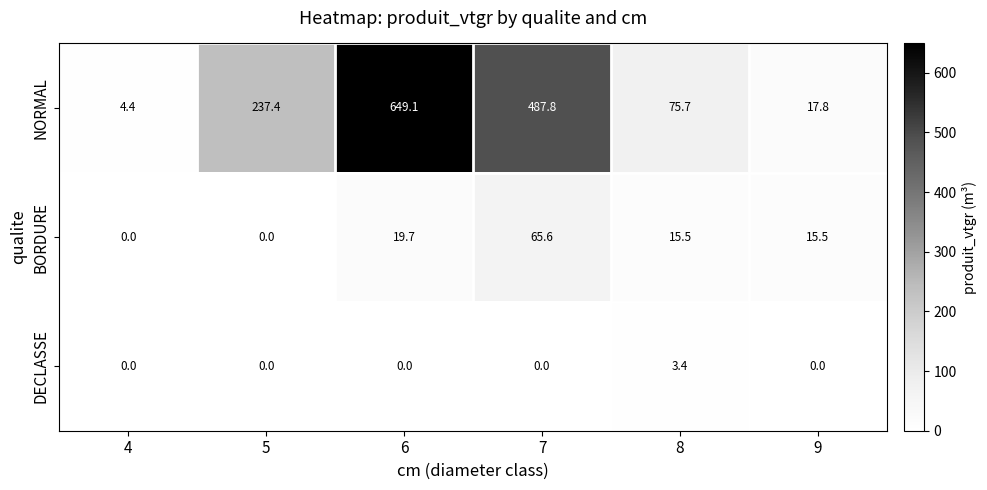

What is the greatest value displayed?

649.1